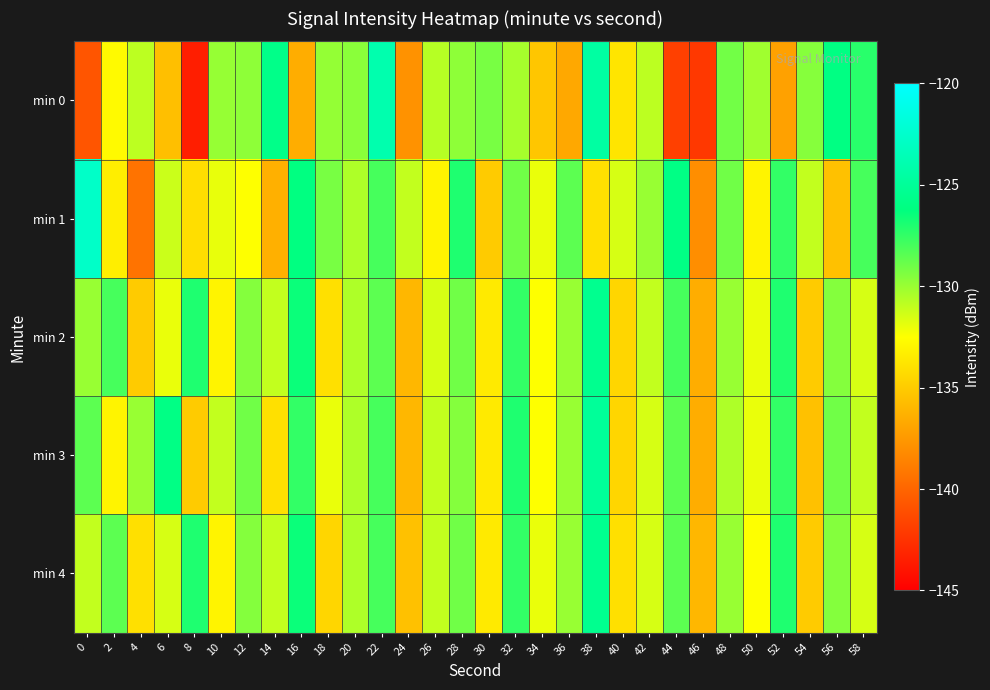

What is the difference between the highest and lowest values at 48?

1.5